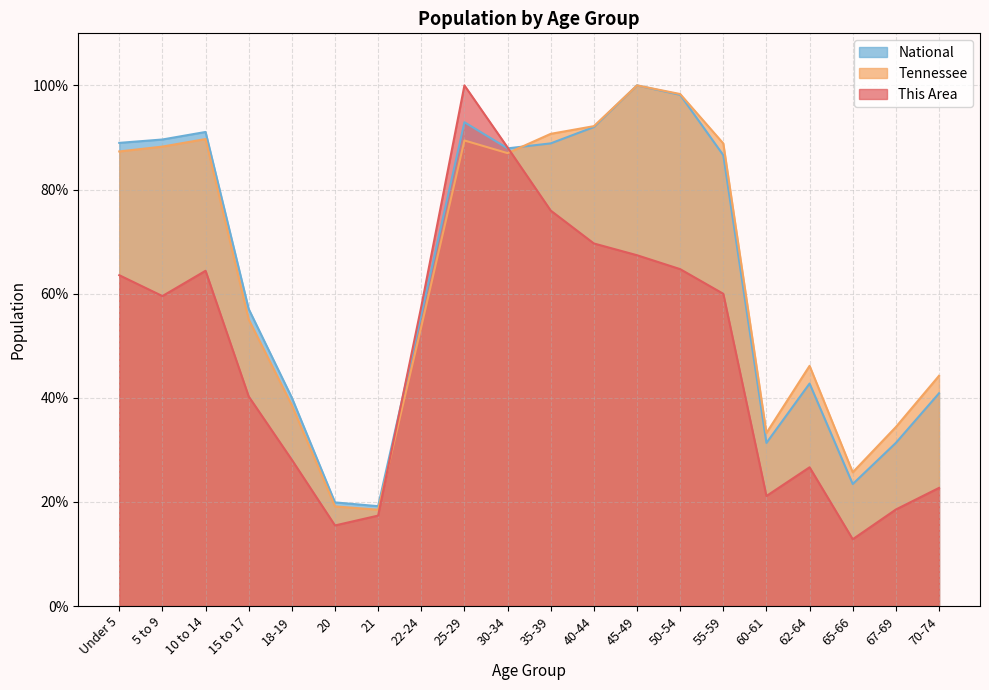

How many lines are shown in the chart?

3